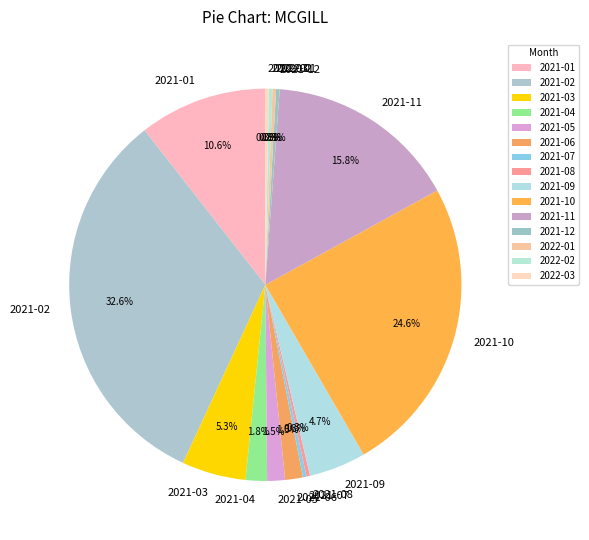

Between 2021-05 and 2022-01, which is larger?

2021-05